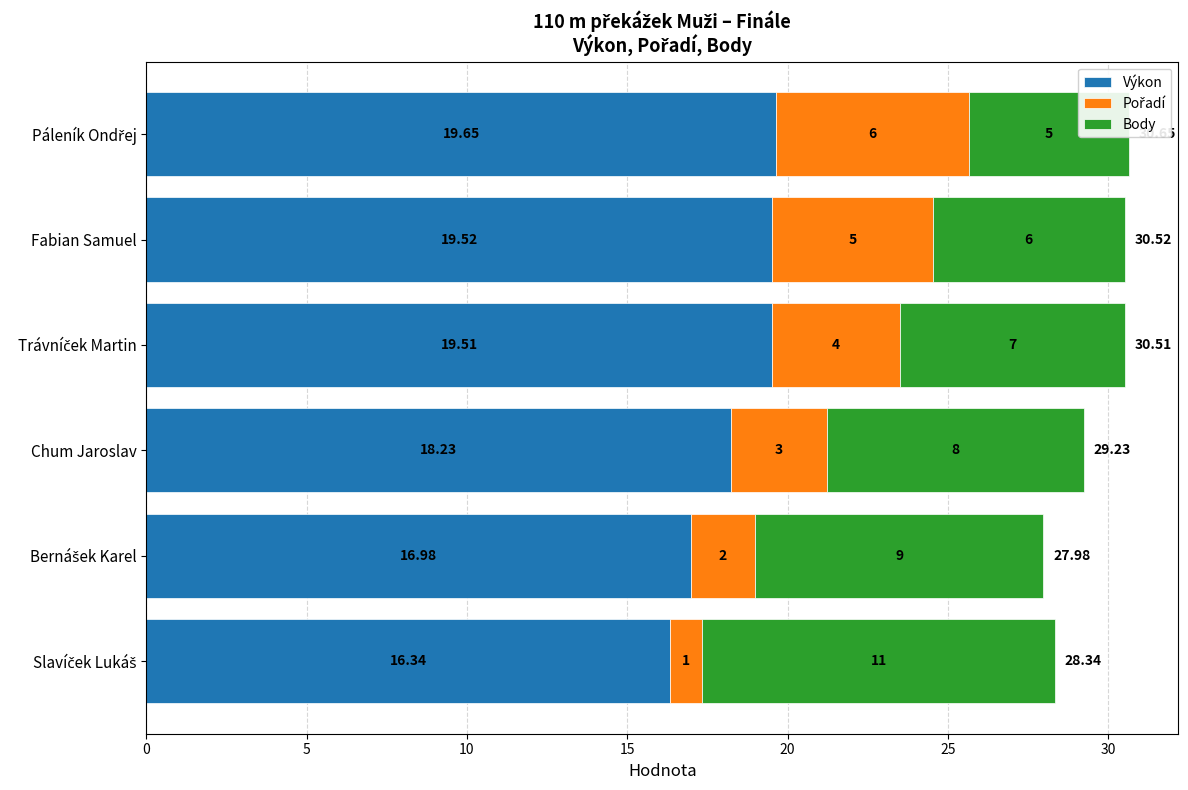

Between Fabian Samuel and Chum Jaroslav, which is larger?

Fabian Samuel